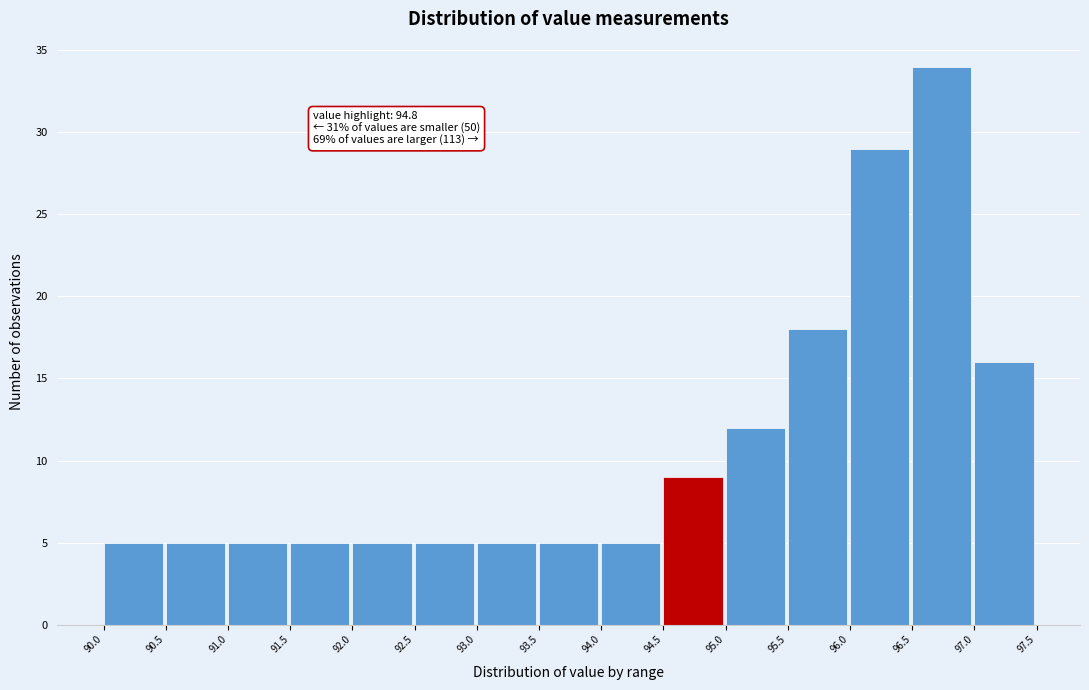

Which range on the x-axis has the tallest bar?

96.5 to 97.0